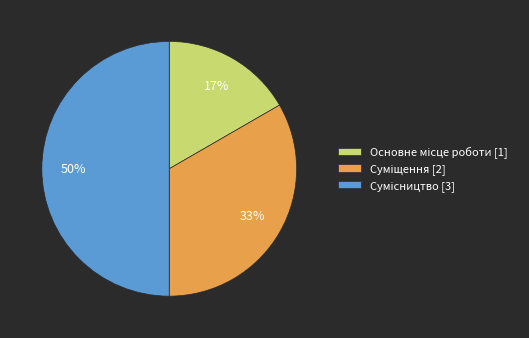

To the nearest percent, what is the difference between the largest and smallest slice percentages?

33%